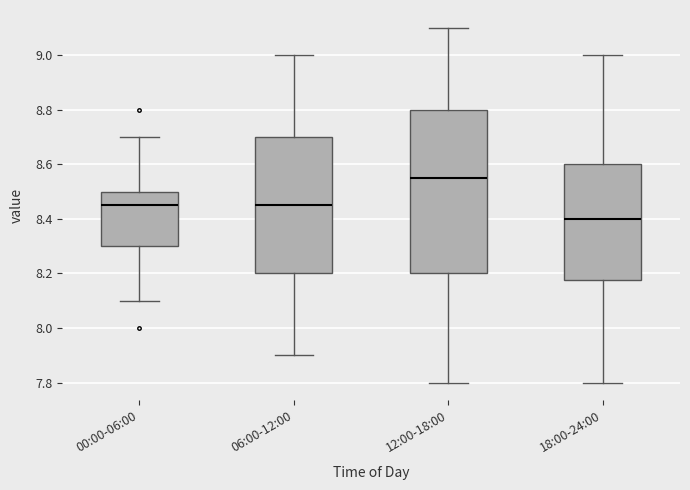

Which box's median line is the lowest?

18:00-24:00